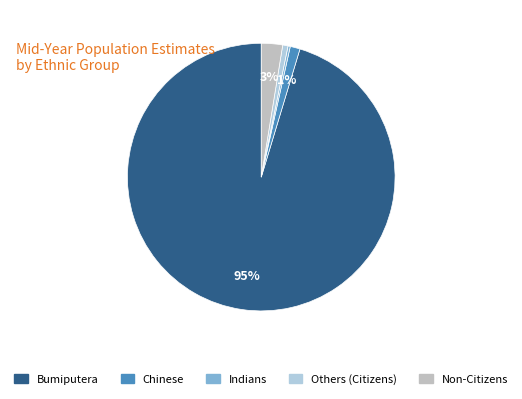

Is it true that Indians is 1% of the pie?

False